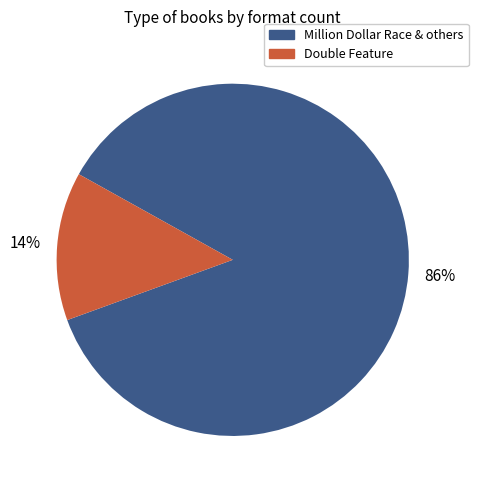

To the nearest percent, what is the average slice percentage?

50%